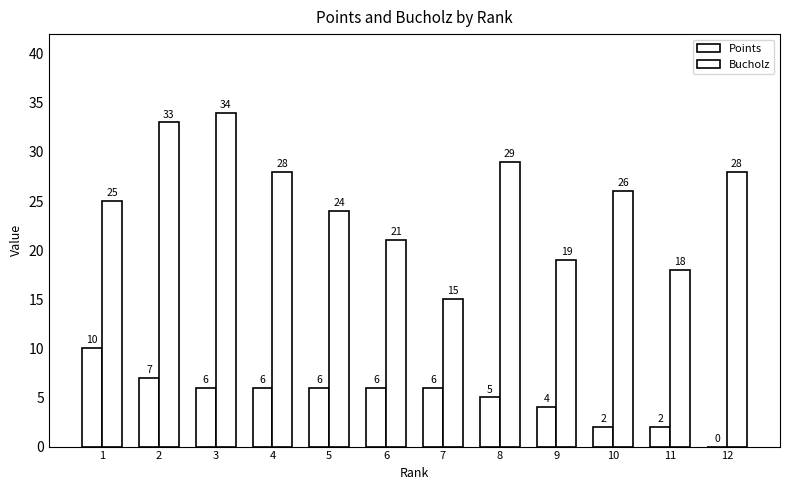

How many values in Points are above zero?

11